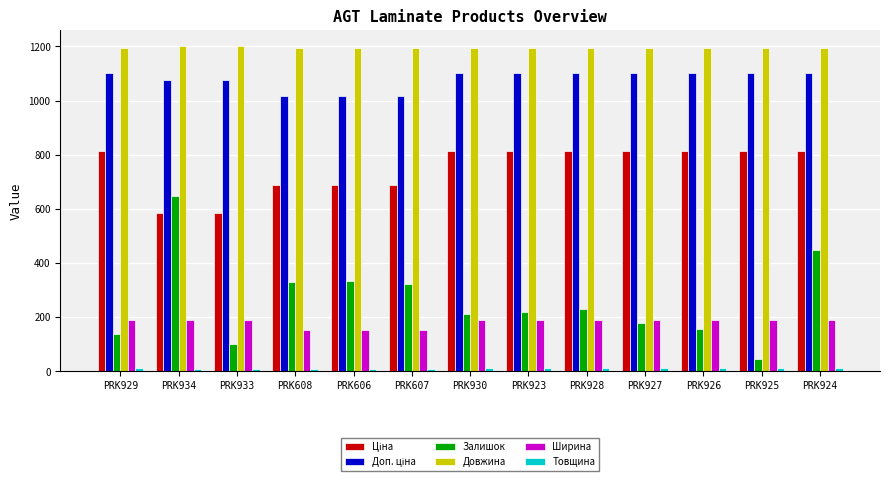

Which series has the widest spread of values?

Залишок